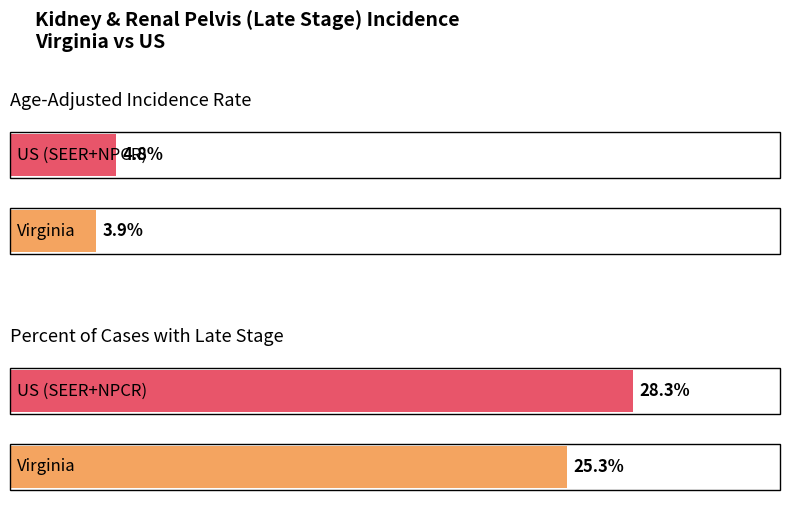

The Percent of Cases with Late Stage series shows 28.3 at US (SEER+NPCR). True or false?

True